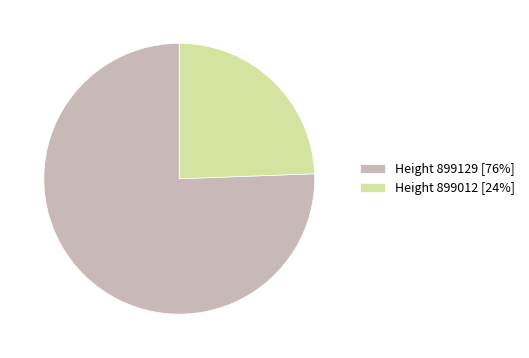

Do Height 899129 [76%] and Height 899012 [24%] together represent more than half of the pie?

Yes